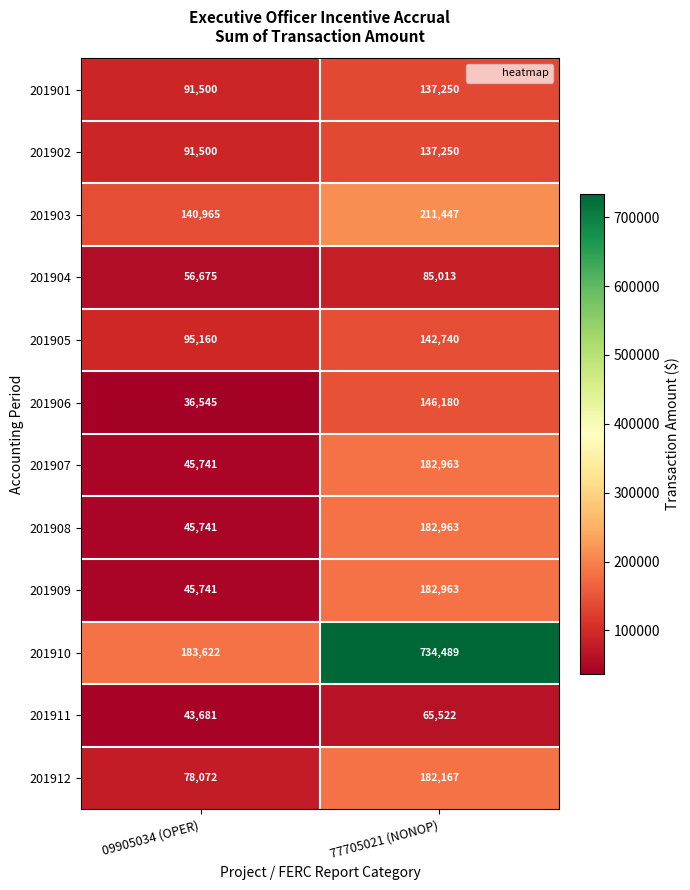

Which series has the largest total across all categories?

201910